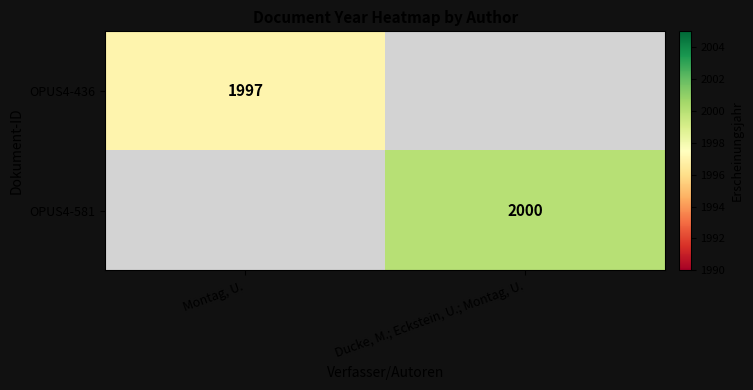

Is the value of OPUS4-436 at Montag, U. greater than the value of OPUS4-581 at Ducke, M.; Eckstein, U.; Montag, U.?

No